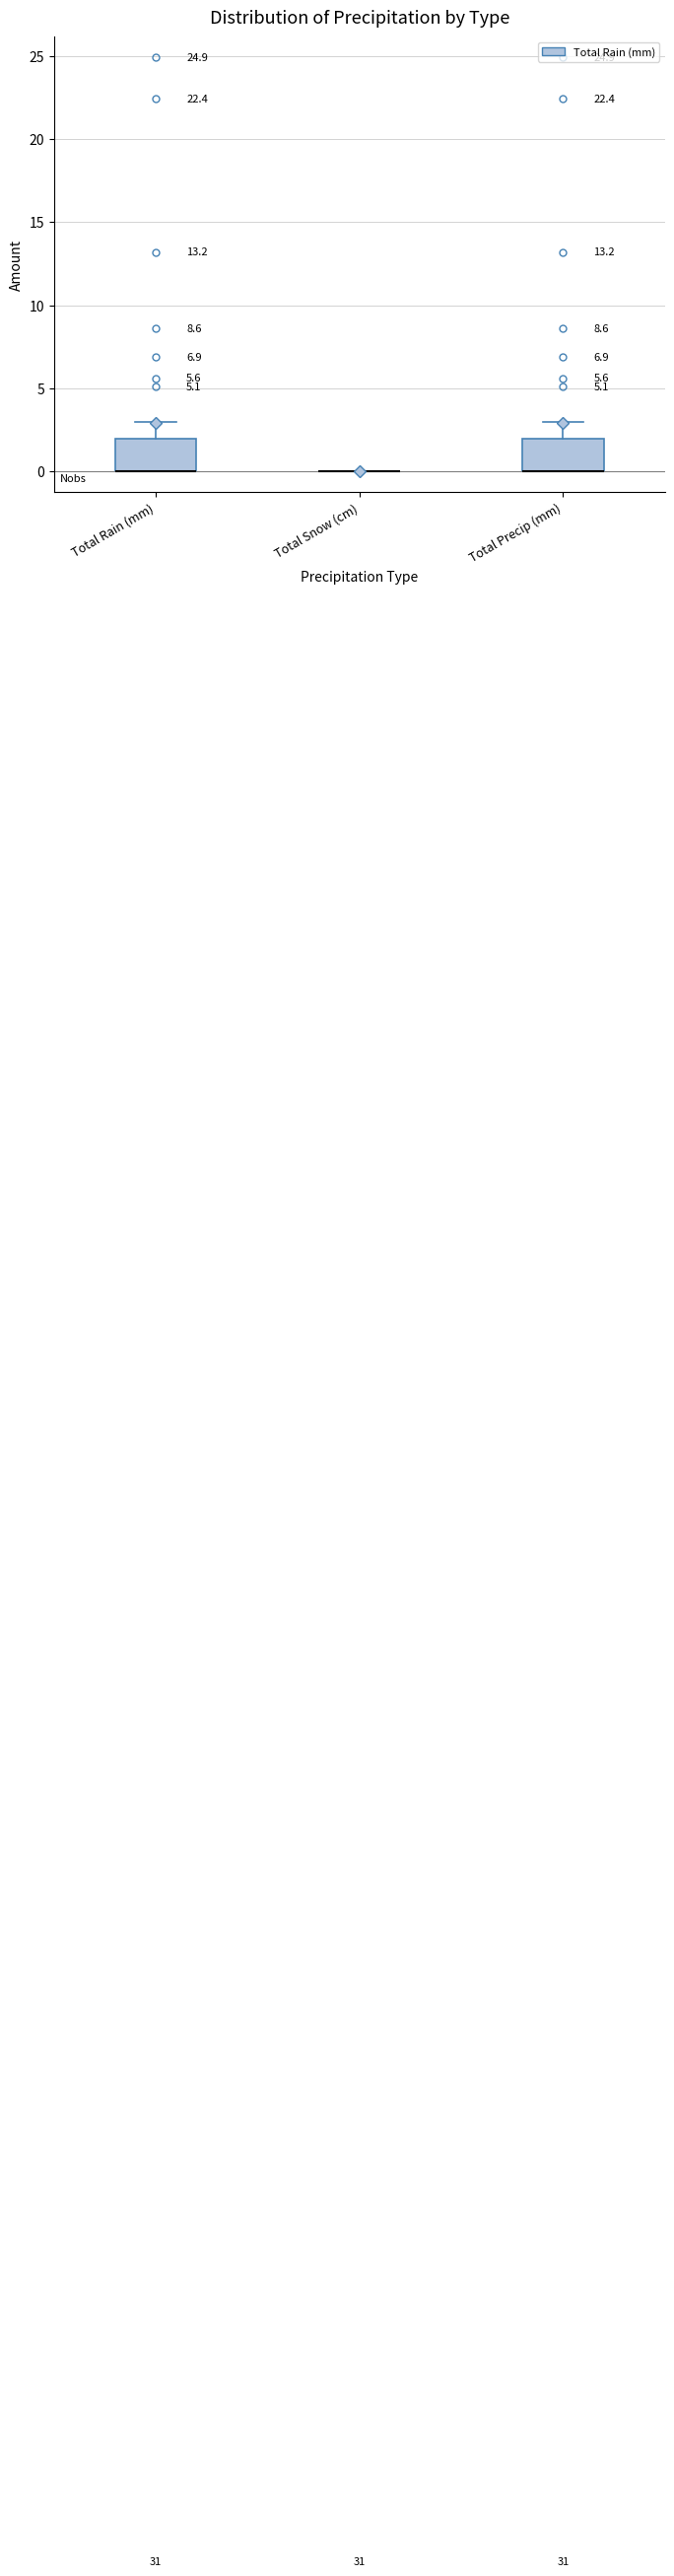

Reading left to right, transcribe this box plot: for each box, give where its median line is, the range the box spans, and where its two whiskers end, as read against the y-axis. The values are not printed on the chart, so give them approximately, as read against the axis.

Total Rain (mm): median 0 (drawn on the box's lower edge), box 0 to 2, whiskers 0 to 3
Total Snow (cm): box collapsed to a line at 0, whiskers 0 to 0
Total Precip (mm): median 0 (drawn on the box's lower edge), box 0 to 2, whiskers 0 to 3